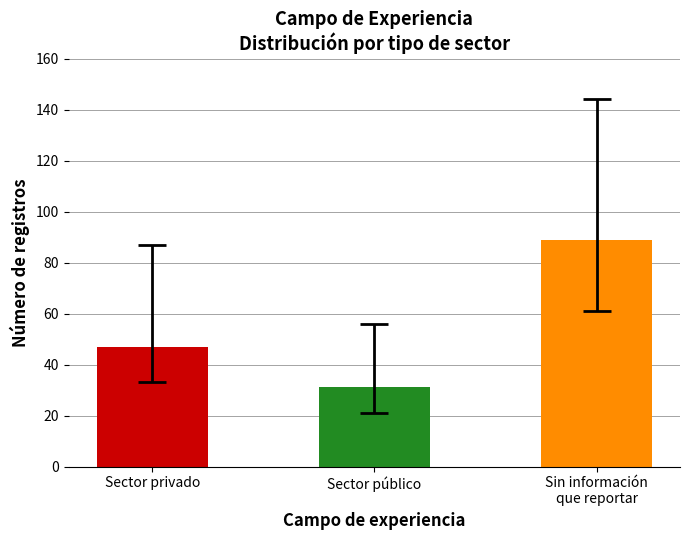

What is the change in value from Sector privado to Sector público?

-16